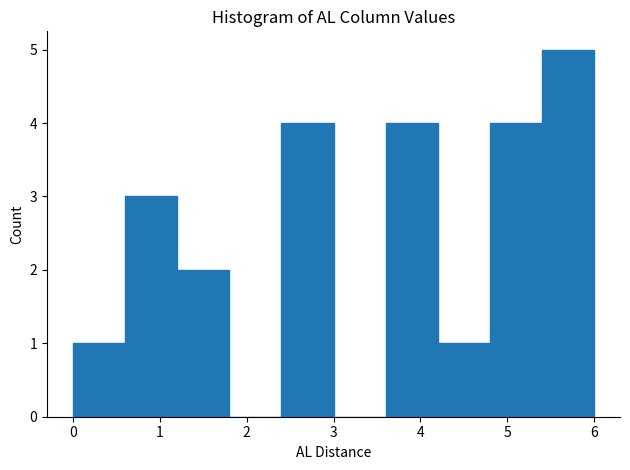

Reading left to right, list every bar in this chart as the range it spans on the x-axis followed by its height. The values are not printed on the chart, so give them approximately, as read against the axis.

0.0 to 0.6: 1
0.6 to 1.2: 3
1.2 to 1.8: 2
1.8 to 2.4: 0
2.4 to 3.0: 4
3.0 to 3.6: 0
3.6 to 4.2: 4
4.2 to 4.8: 1
4.8 to 5.4: 4
5.4 to 6.0: 5